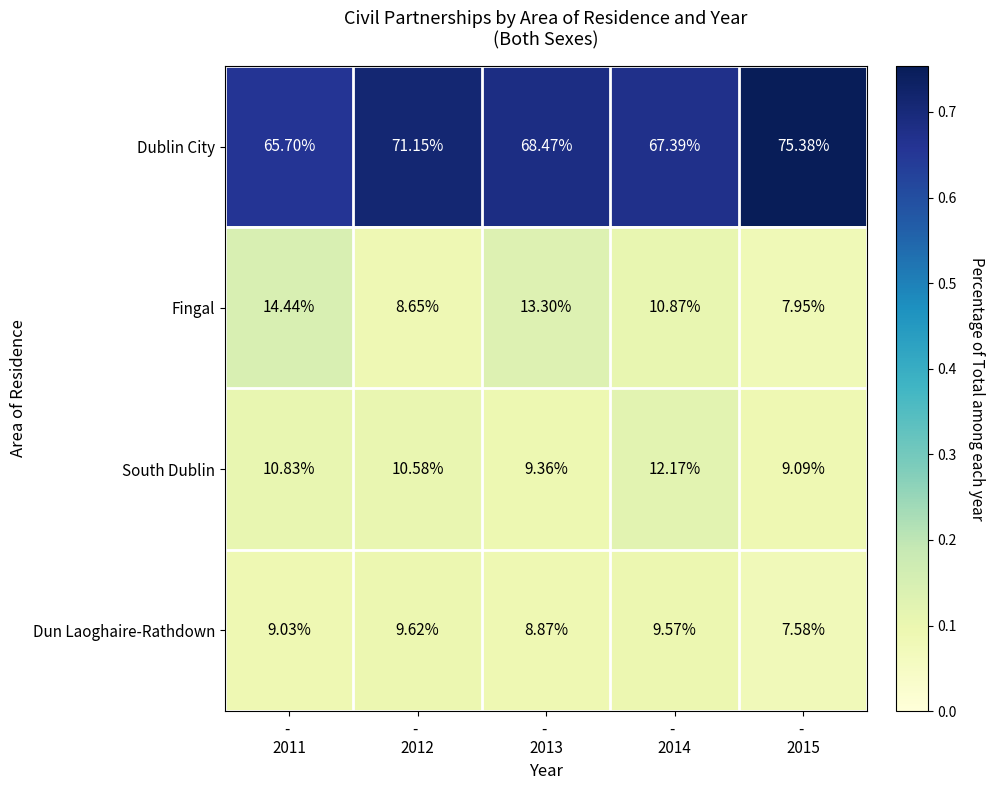

What is the maximum value shown in the chart?

75.4